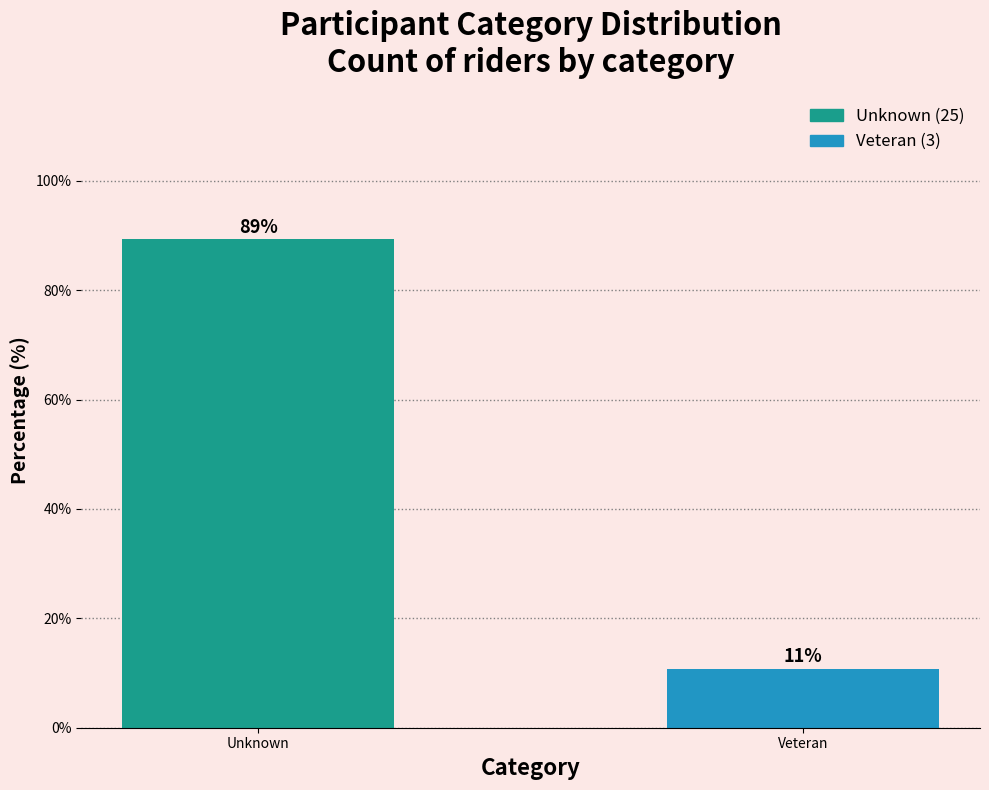

What is the sum of all values?

100.0